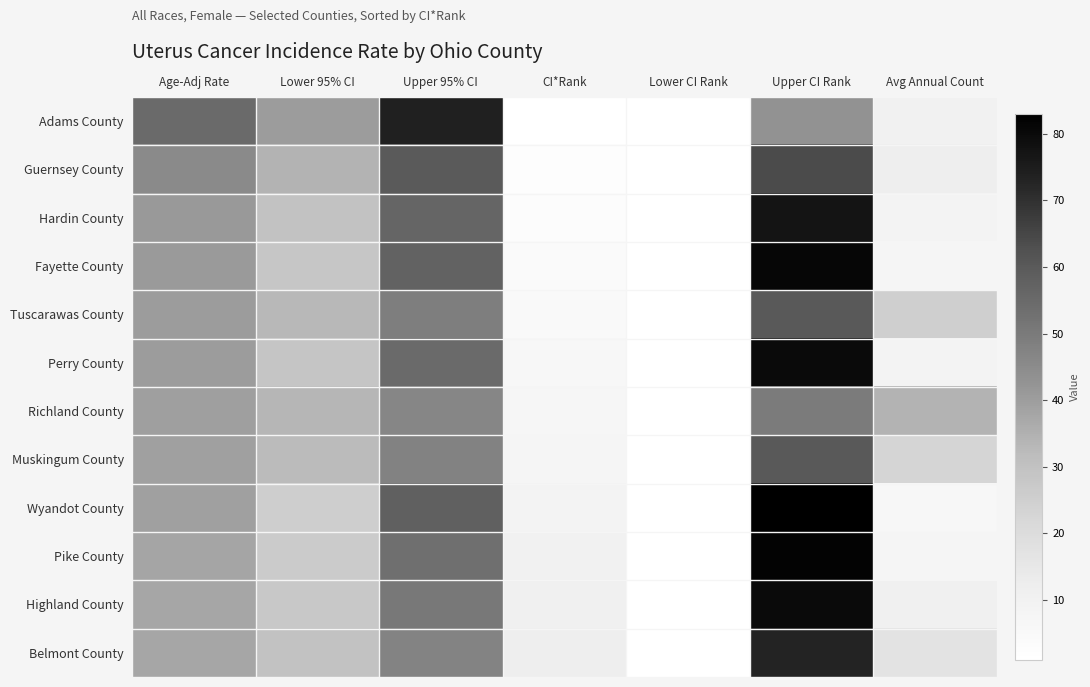

What is the total value across all series at Lower 95% CI?

369.3